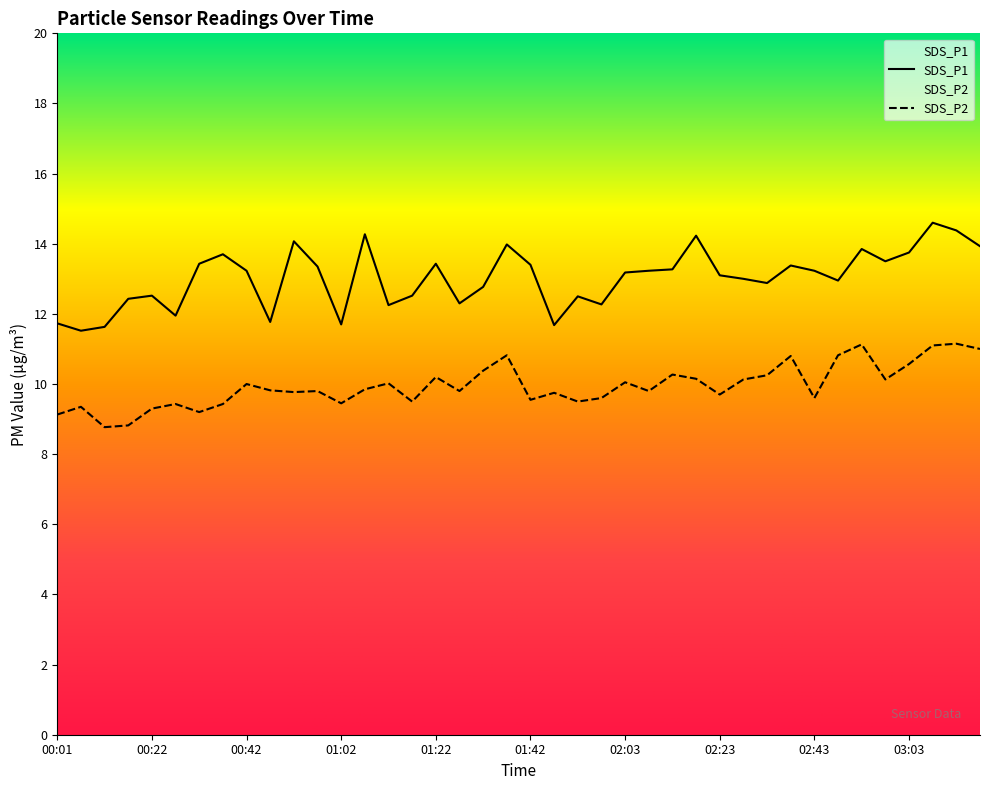

At which category is the sum across all series the highest?

03:09